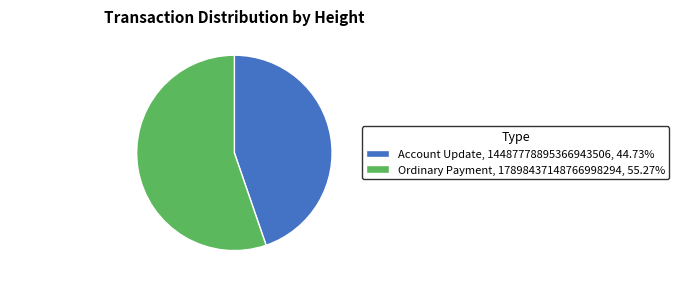

Combined, do Ordinary Payment and Account Update account for over 50%?

Yes